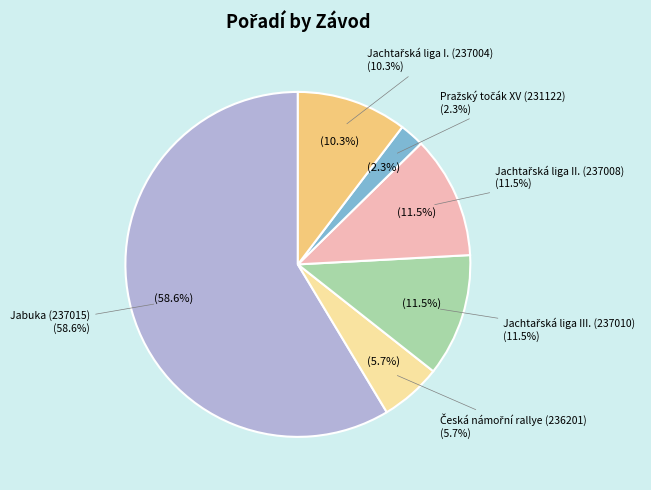

Is it true that Jabuka (237015) is 69% of the pie?

False